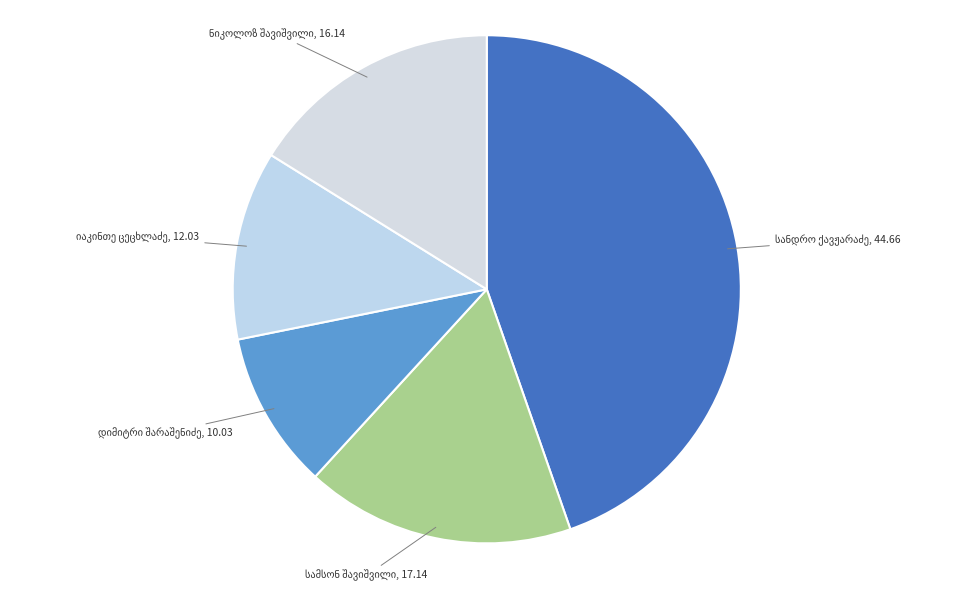

Is there a majority slice in this chart?

No